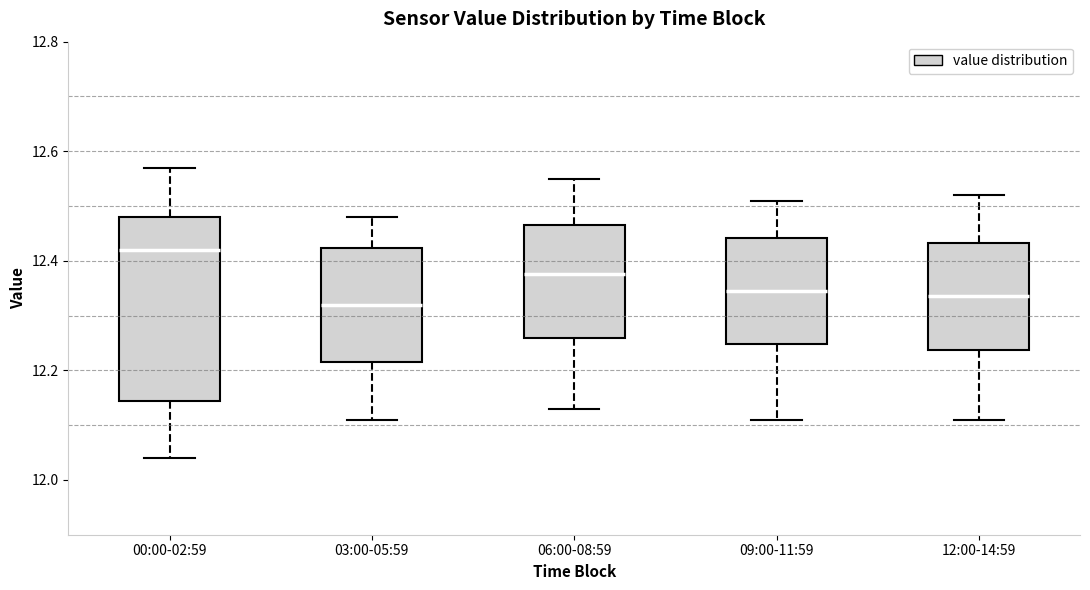

Which box is the tallest, from its lower edge to its upper edge?

00:00-02:59